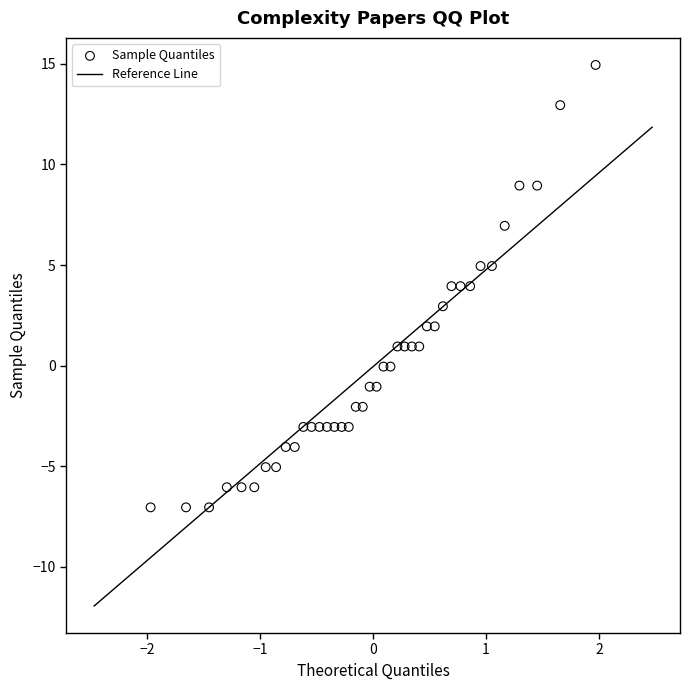

What is the range of X values (max minus min)?

3.9